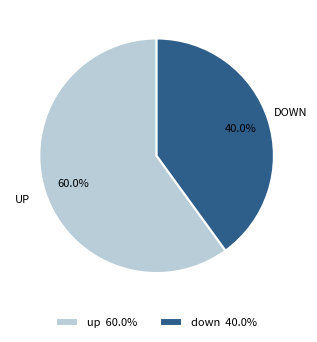

What percentage is the down slice, to the nearest percent?

40%